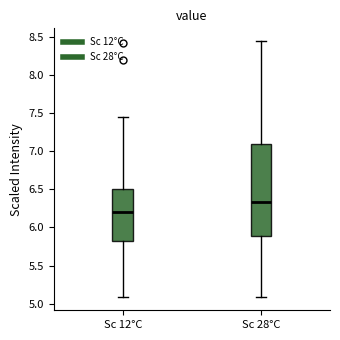

Where is the lower edge of the box for Sc 28°C on the y-axis? The values are not printed on the chart, so give them approximately, as read against the axis.

5.90